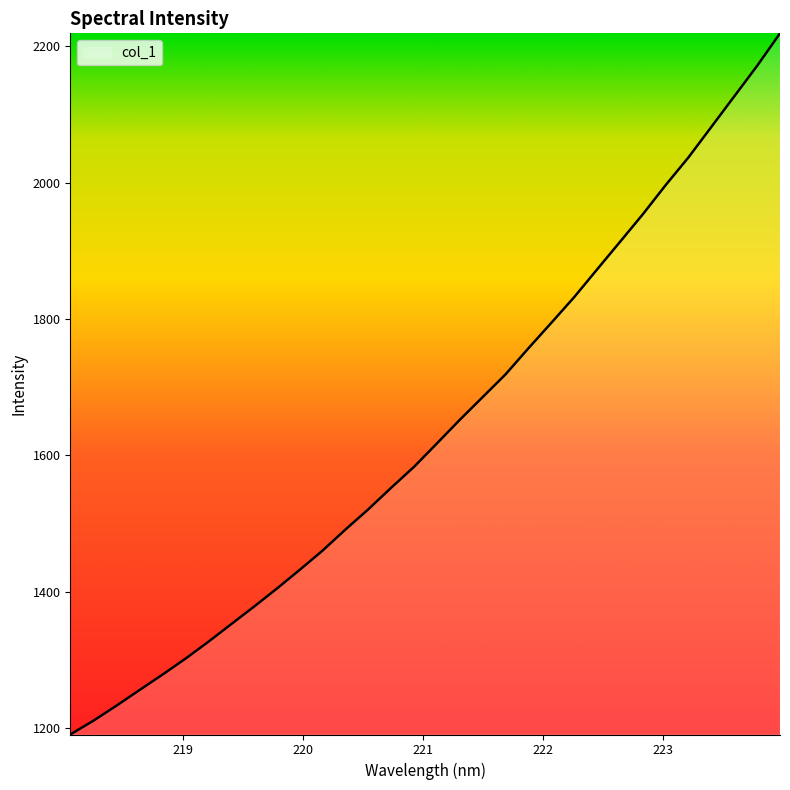

What is the difference between the maximum and minimum values?

1028.1